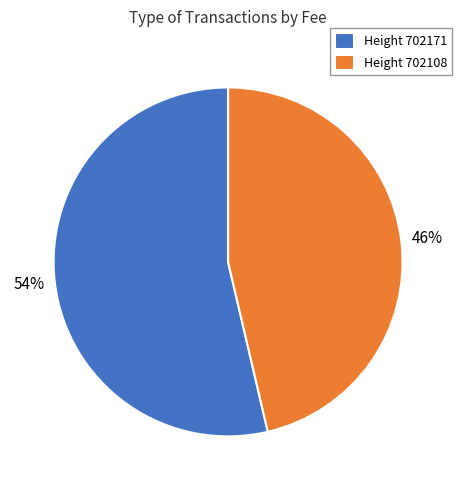

To the nearest percent, what portion does Height 702171 represent?

54%